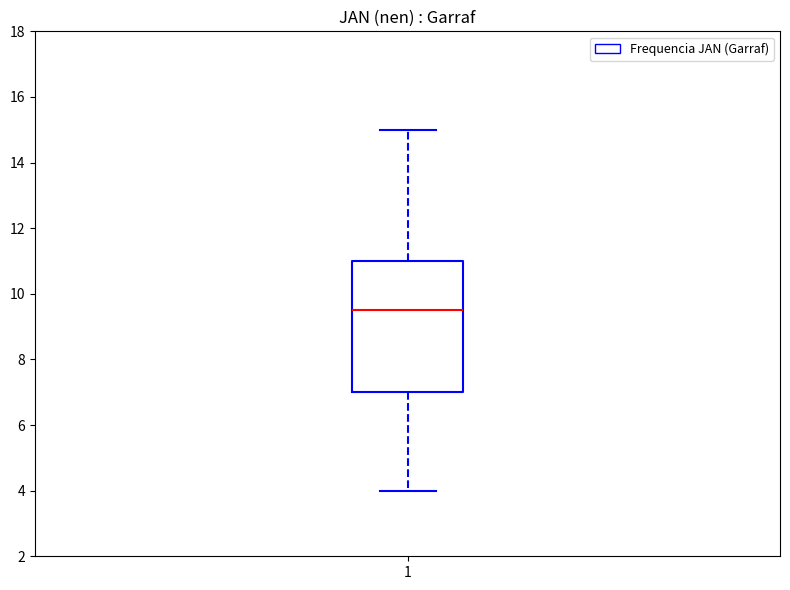

Transcribe this box plot: give where the median line is, the range the box spans, and where the two whiskers end, as read against the y-axis. The values are not printed on the chart, so give them approximately, as read against the axis.

median 9.6, box 7.0 to 11.0, whiskers 4.0 to 15.0